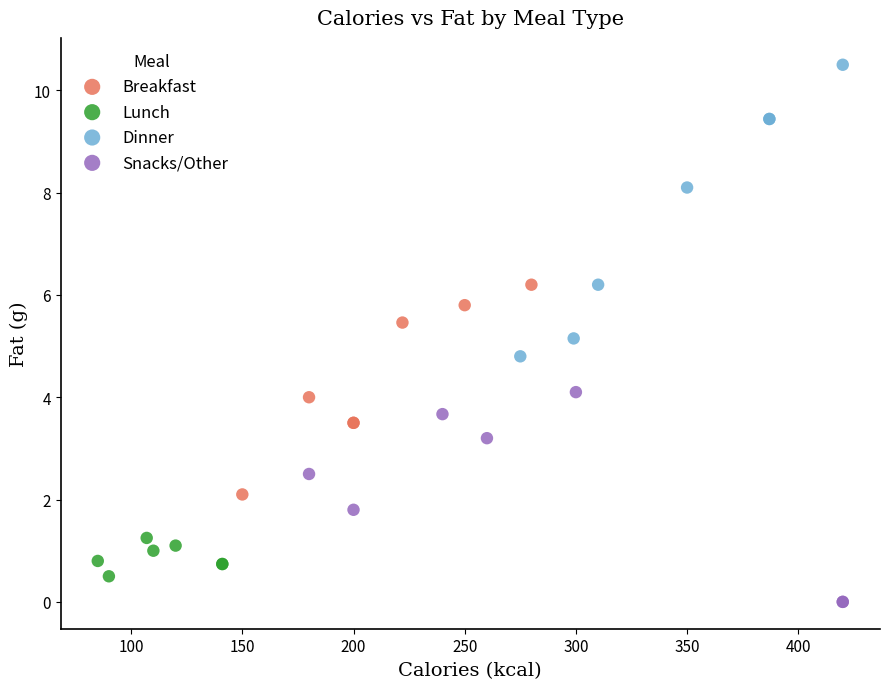

Which series has the widest spread of Y values?

Dinner